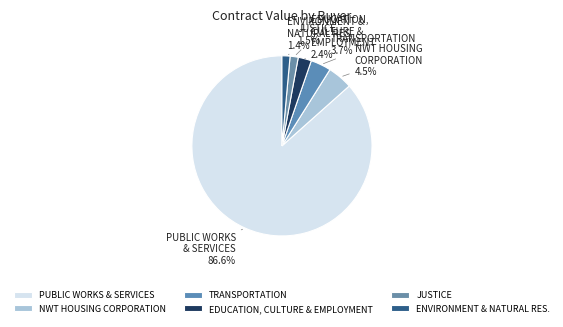

Is there a majority slice in this chart?

Yes